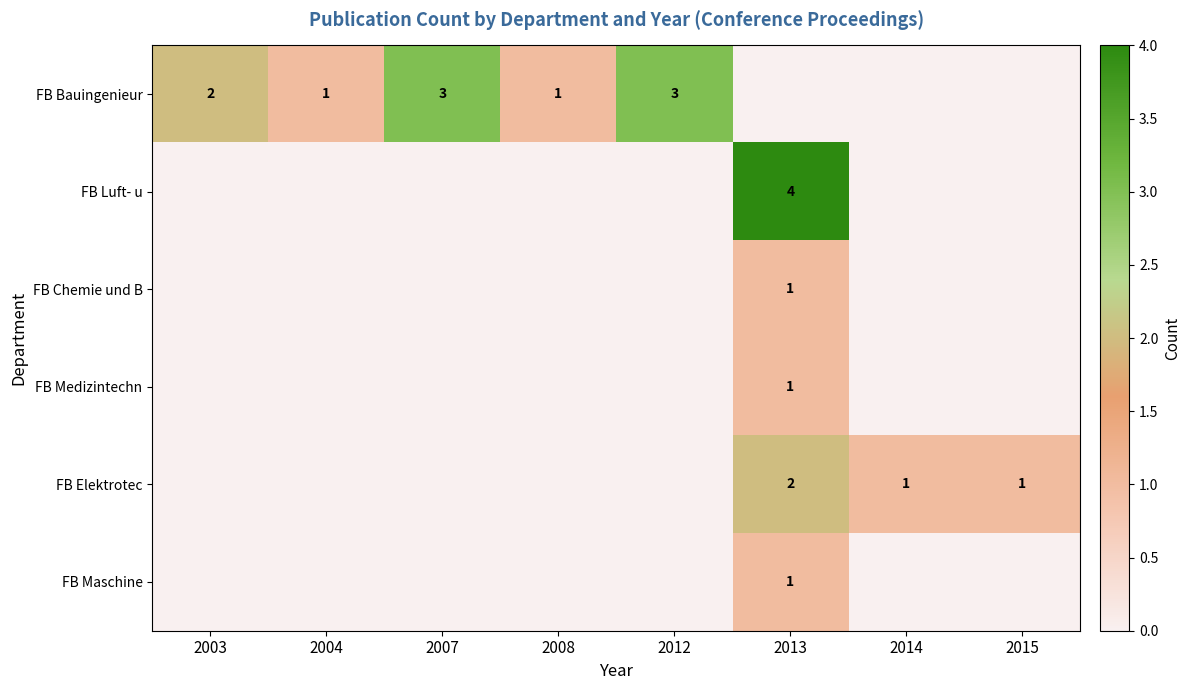

Is it true that FB Elektrotec equals 1 at 2014?

True